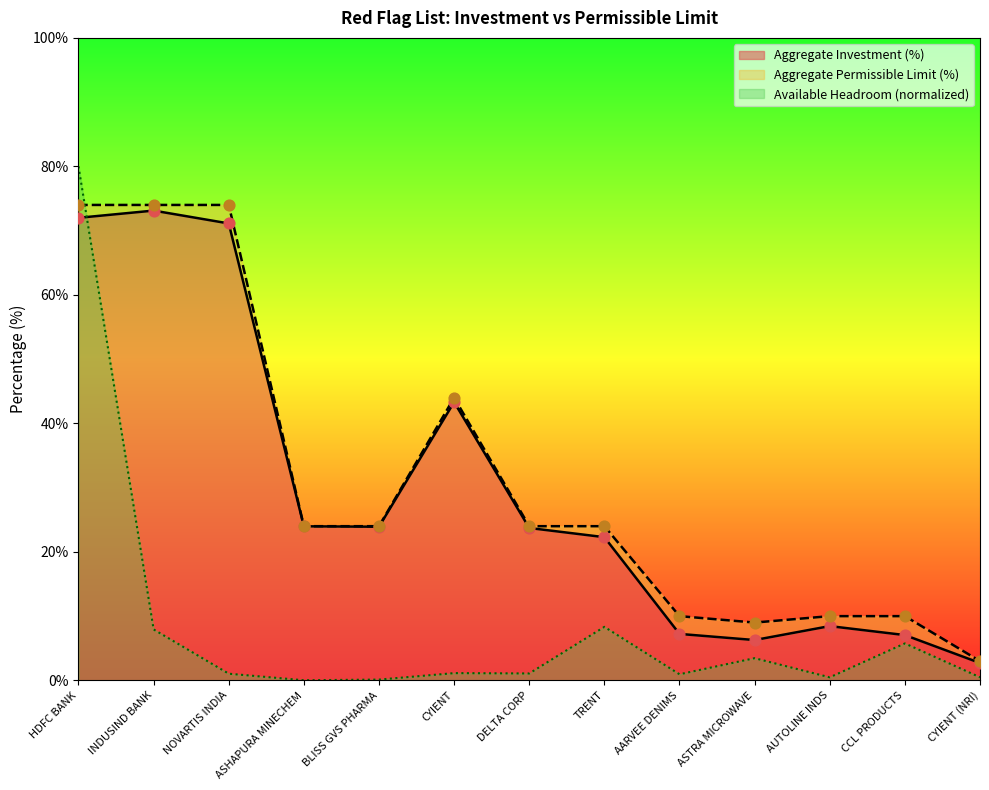

Which series has the largest Y range (max minus min)?

Headroom